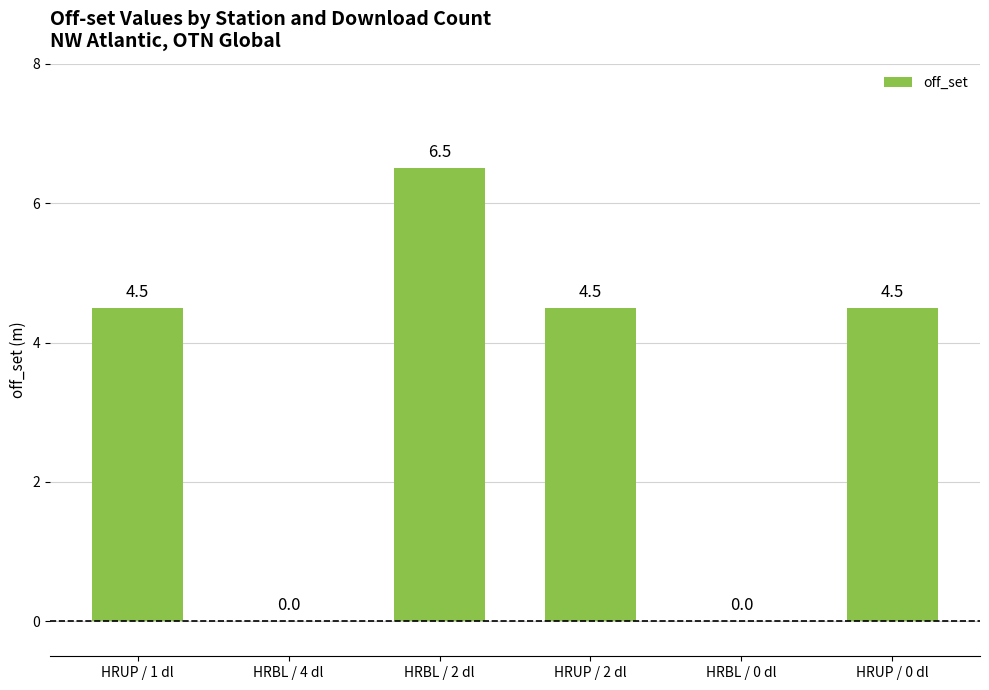

How many values are above zero?

4